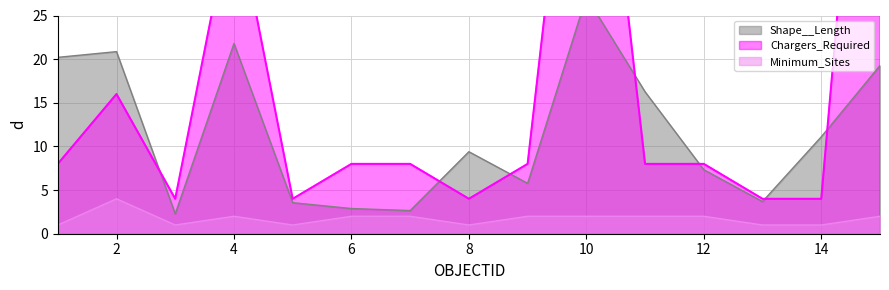

What is the sum of the Chargers_Required values at 13 and 1?

12.0